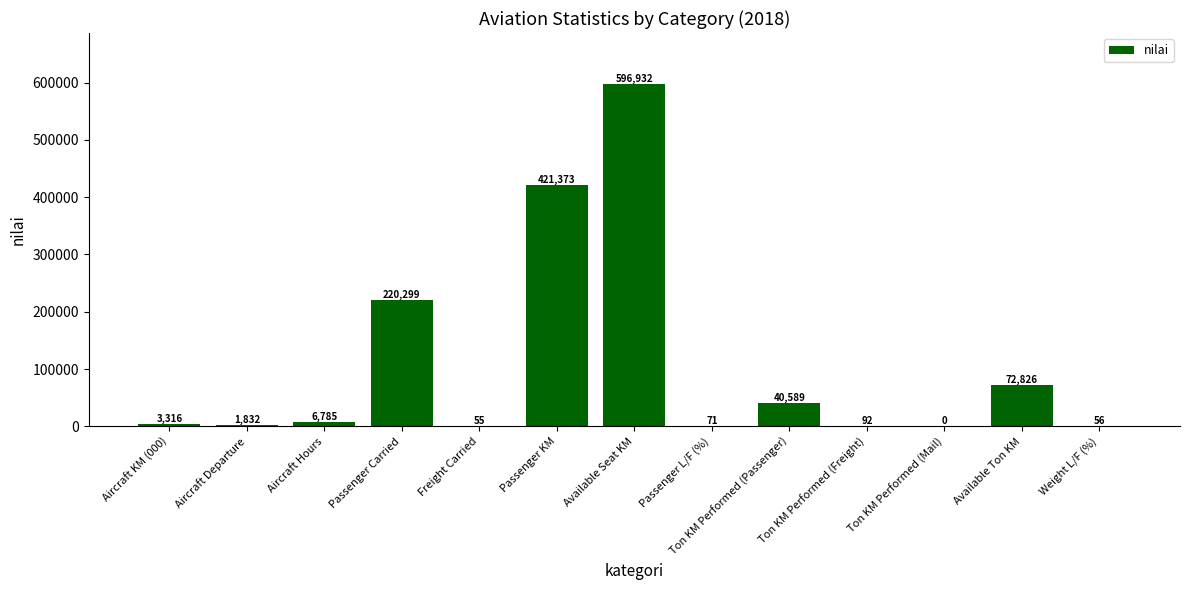

The chart shows a value of 6785 at Aircraft Hours. True or false?

True